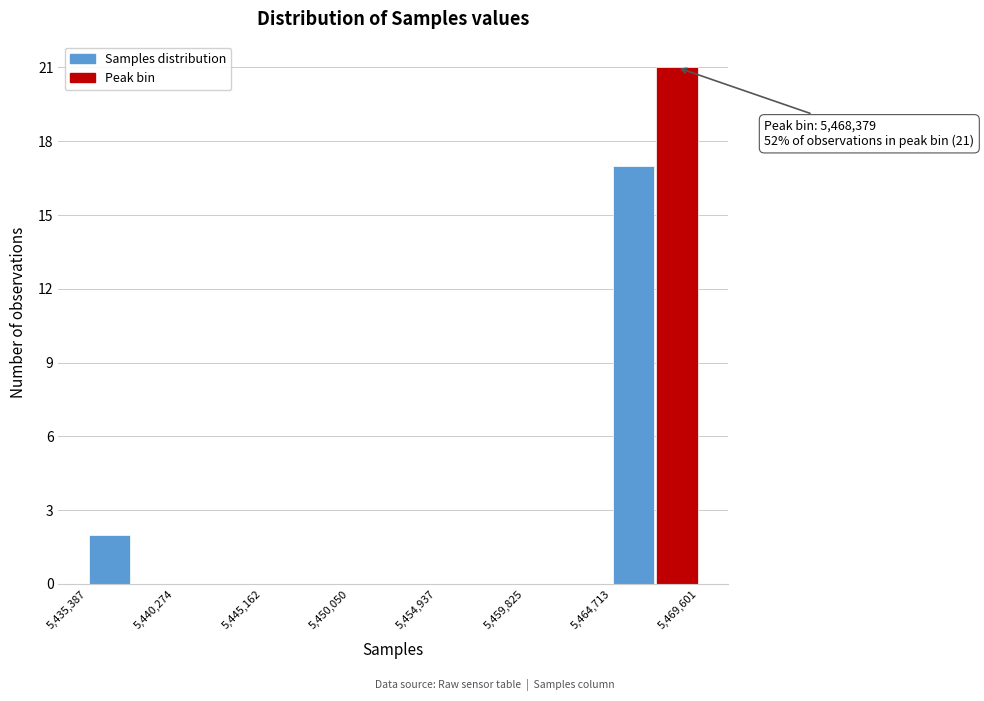

Which range on the x-axis has the tallest bar?

5467000 to 5469500